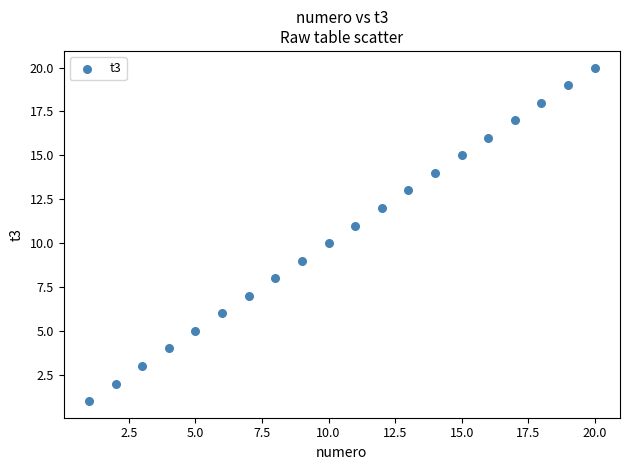

What is the range of Y values (max minus min)?

19